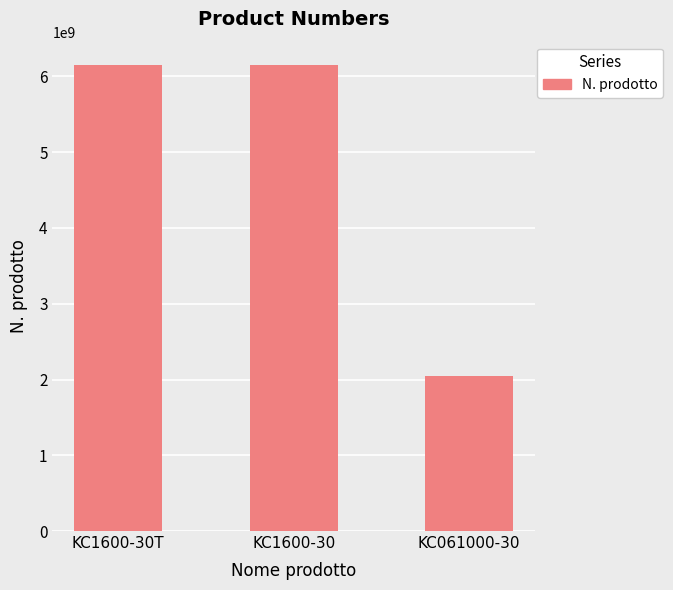

What position from the left is KC1600-30?

2